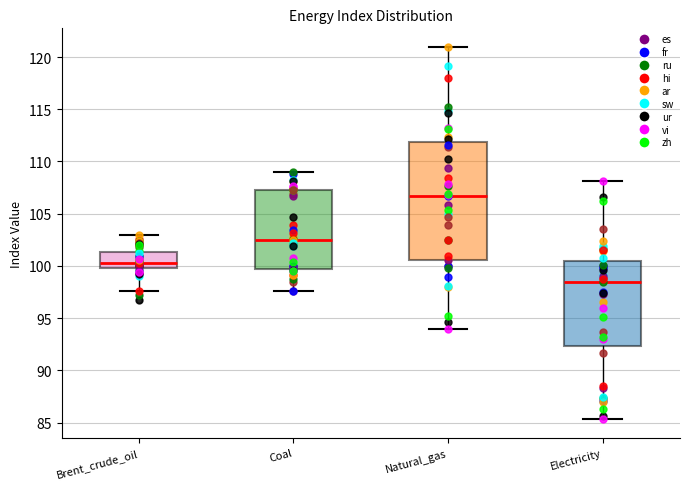

Reading left to right, transcribe this box plot: for each box, give where its median line is, the range the box spans, and where its two whiskers end, as read against the y-axis. The values are not printed on the chart, so give them approximately, as read against the axis.

Brent_crude_oil: median 100.5, box 100.0 to 101.5, whiskers 97.5 to 103.0
Coal: median 102.5, box 99.5 to 107.5, whiskers 97.5 to 109.0
Natural_gas: median 106.5, box 100.5 to 112.0, whiskers 94.0 to 121.0
Electricity: median 98.5, box 92.5 to 100.5, whiskers 85.5 to 108.0